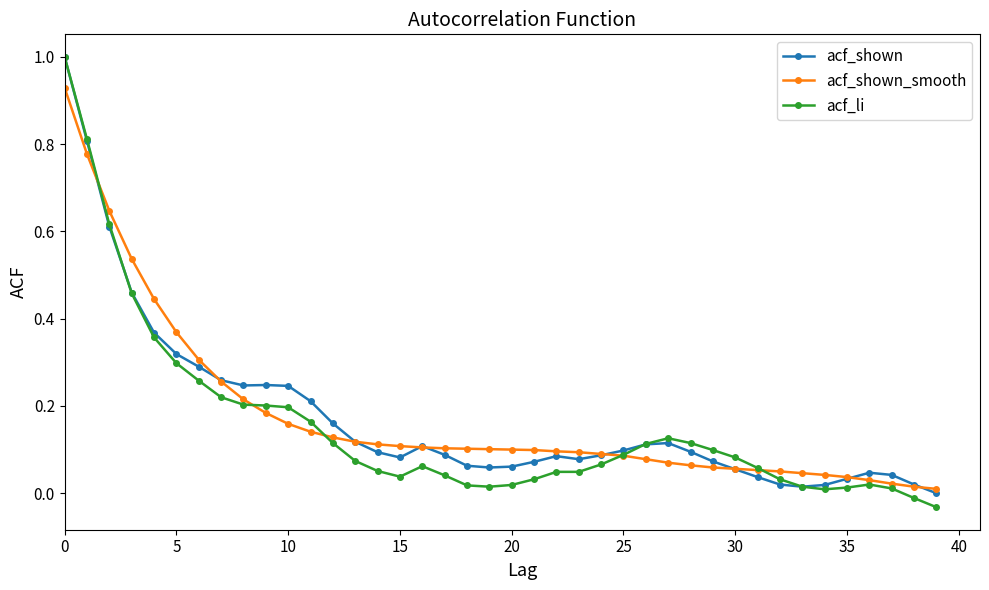

Which series has the largest range (max minus min)?

acf_li